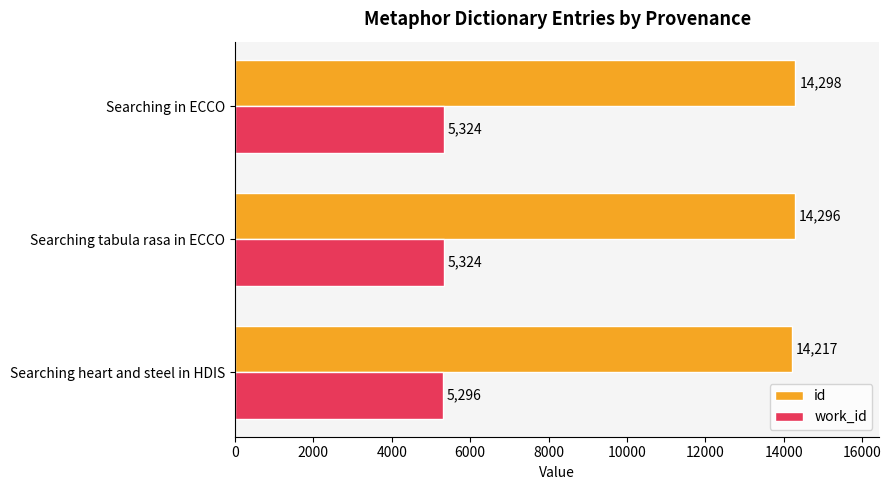

Rank the series by their average value, from highest to lowest.

id, work_id